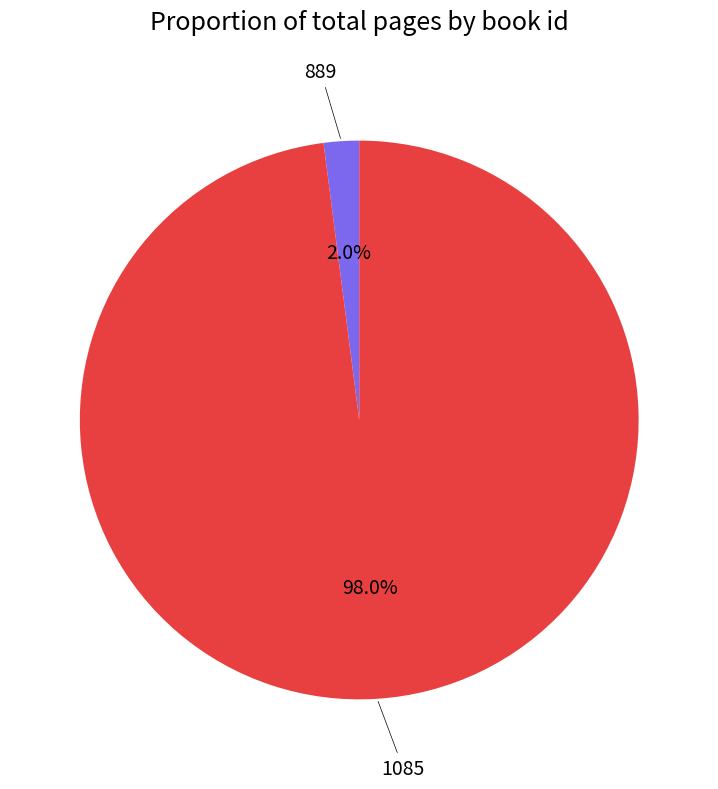

Is it true that 1085 is 88% of the pie?

False